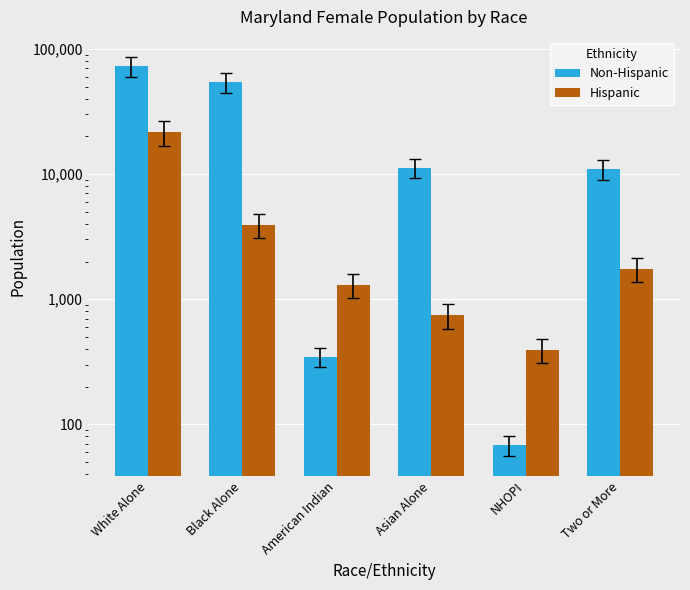

Where does the Hispanic series first go above 1751?

White Alone